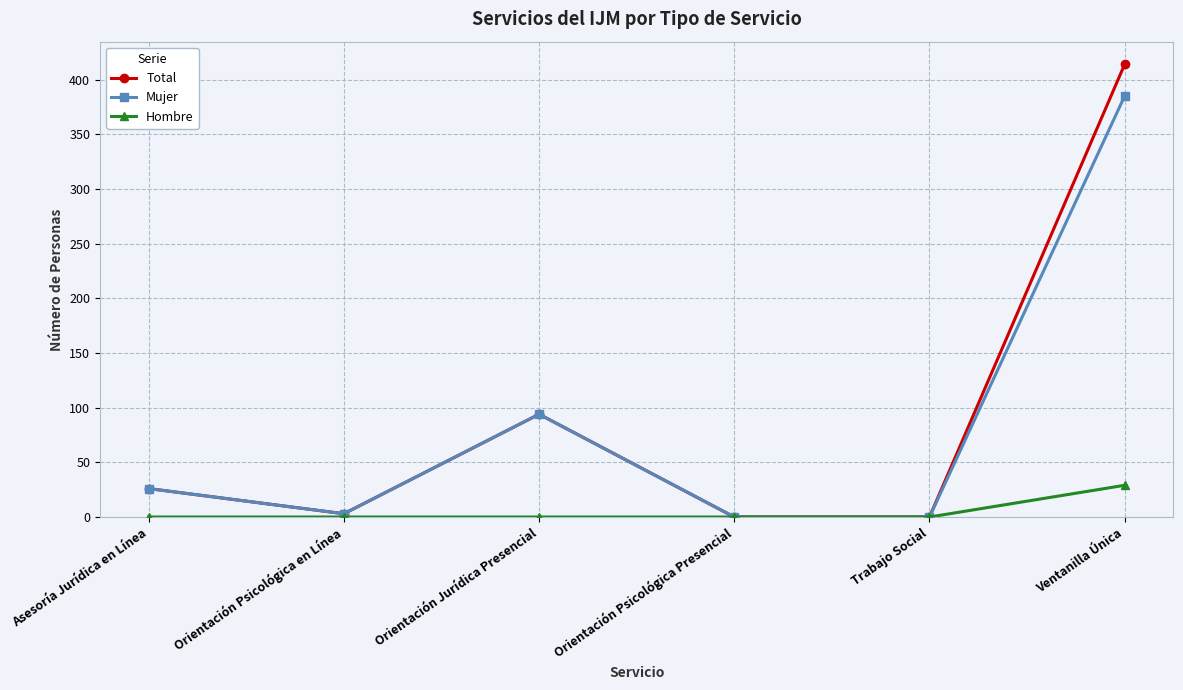

How many lines are shown in the chart?

3